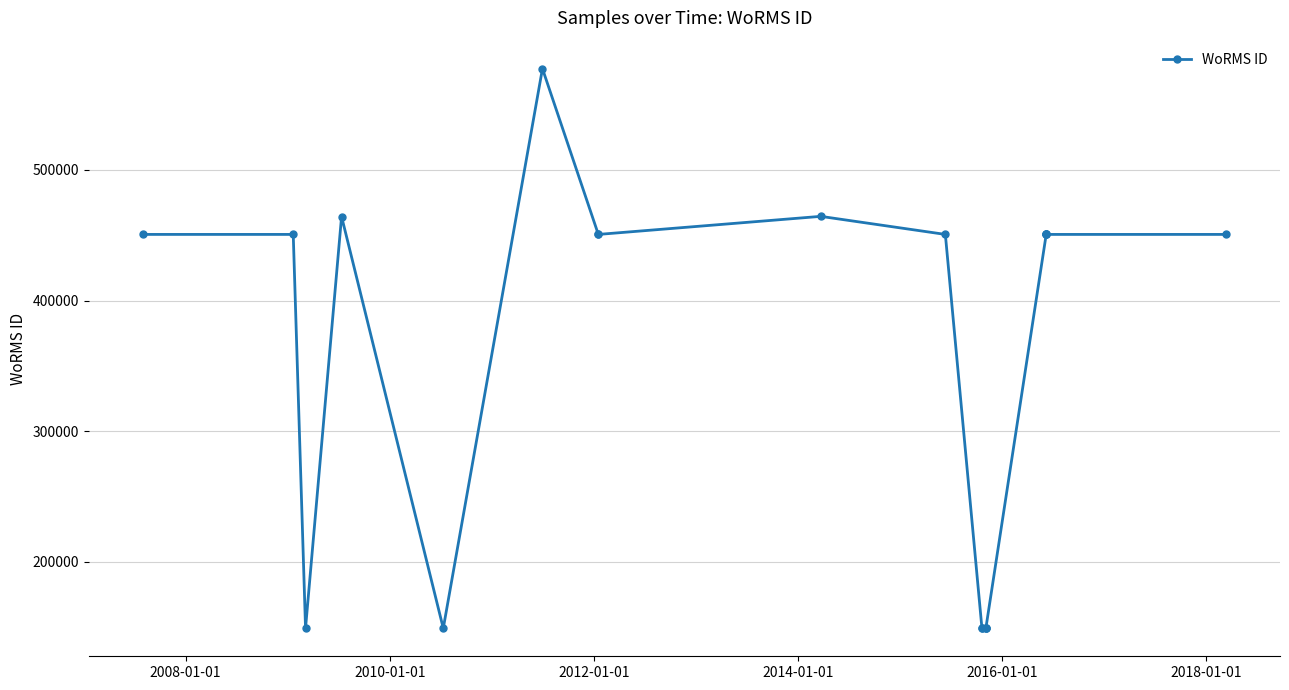

How many distinct data groups are displayed?

1